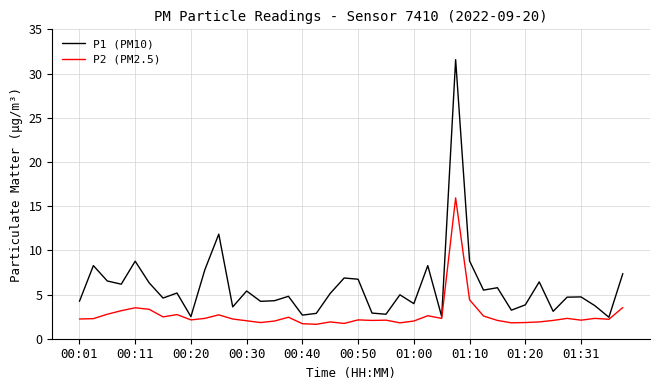

Which series has the largest total across all categories?

P1 (PM10)